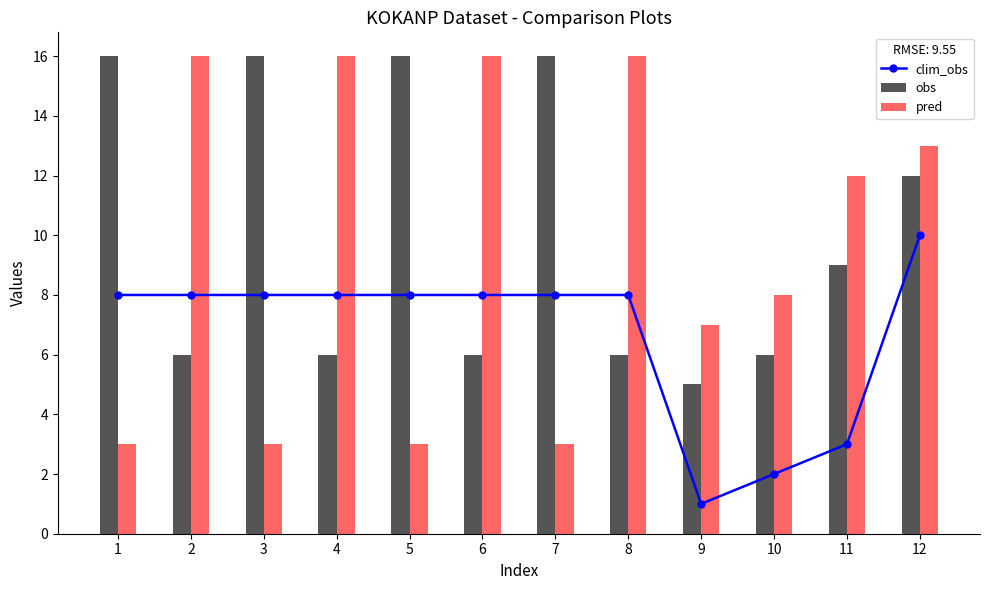

Which series has the largest total across all categories?

obs